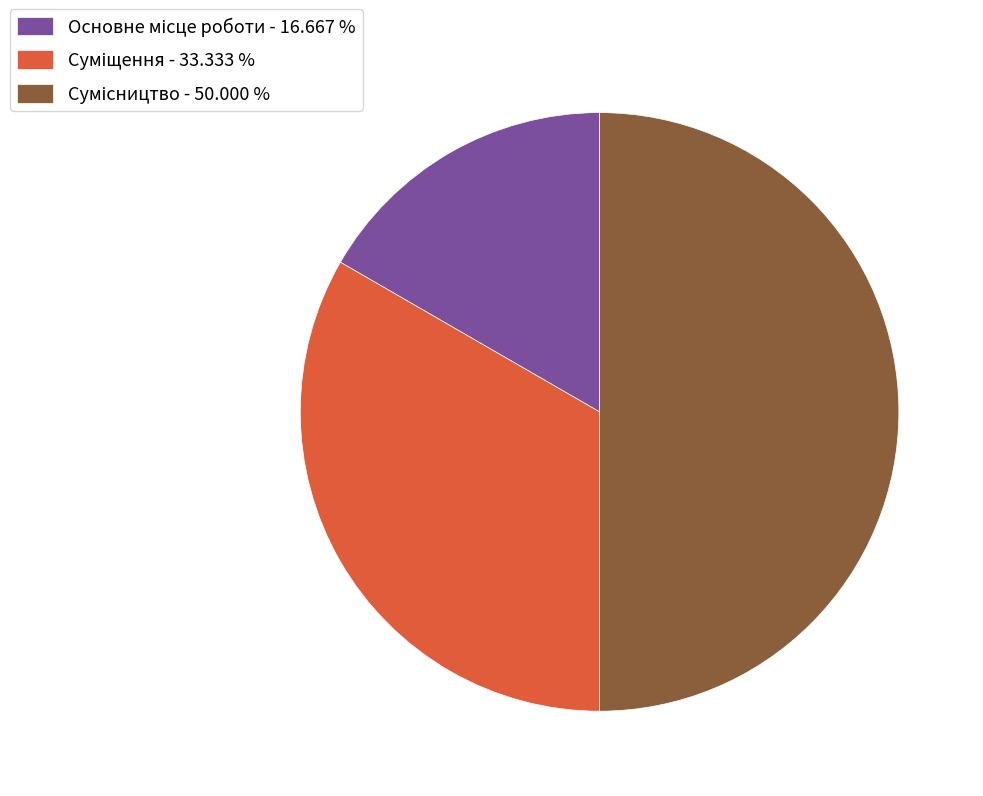

To the nearest percent, what portion does Суміщення represent?

33%